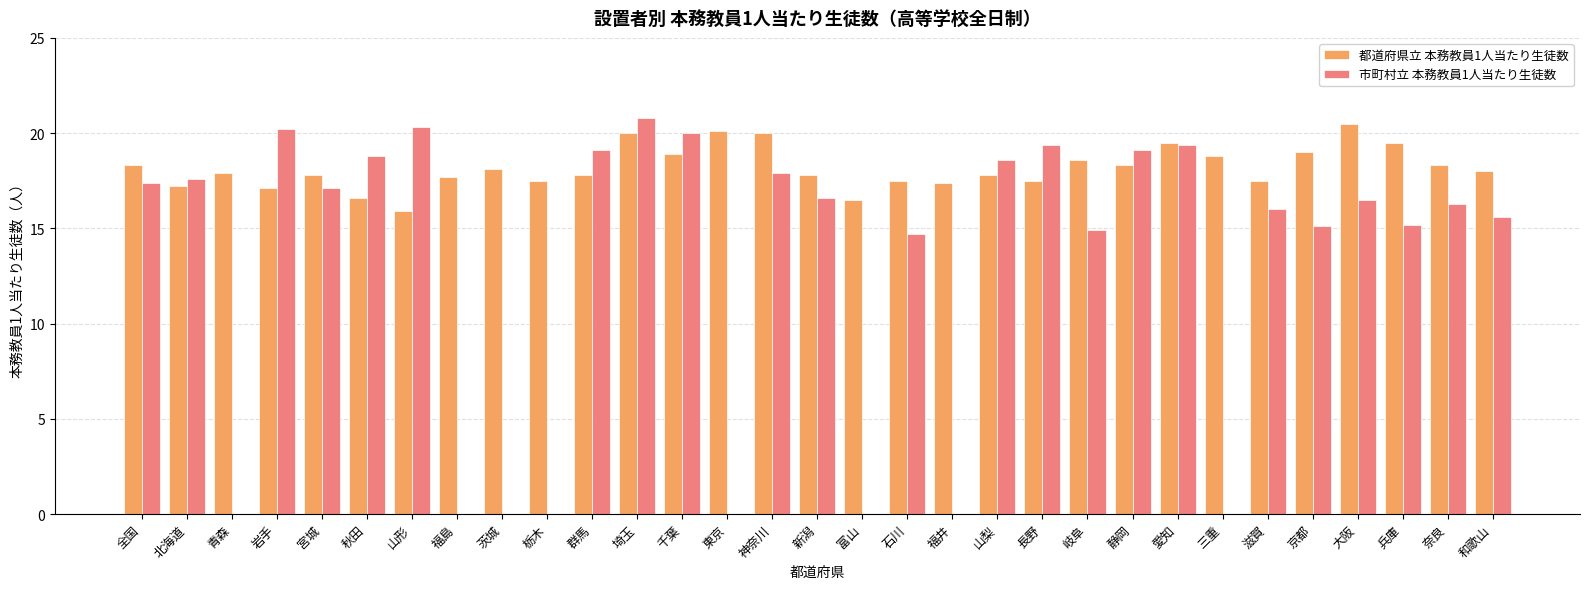

What is the sum of the 市町村立 本務教員1人当たり生徒数 values at 静岡 and 富山?

19.1